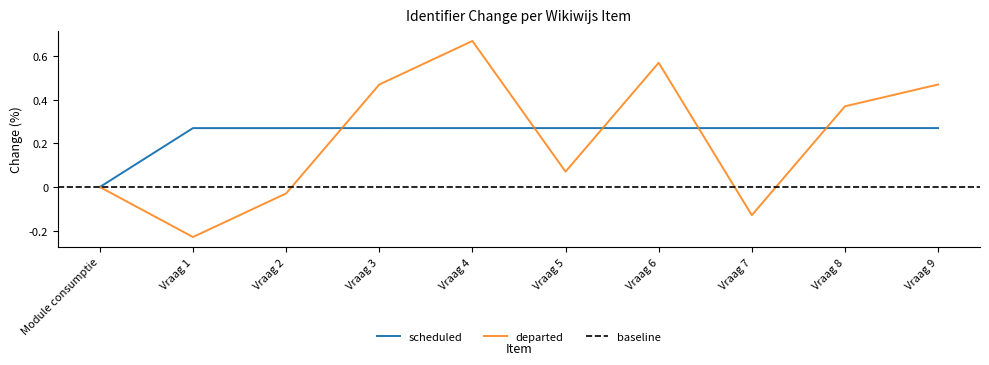

Reading left to right, extract all data points from this chart.

Module consumptie=0.0	Vraag 1=0.3	Vraag 2=0.3	Vraag 3=0.3	Vraag 4=0.3	Vraag 5=0.3	Vraag 6=0.3	Vraag 7=0.3	Vraag 8=0.3	Vraag 9=0.3